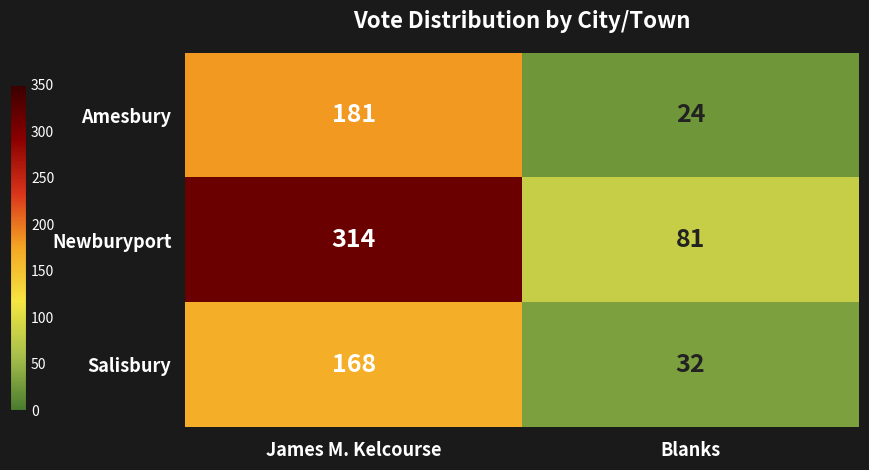

What is the sum of all Newburyport values?

395